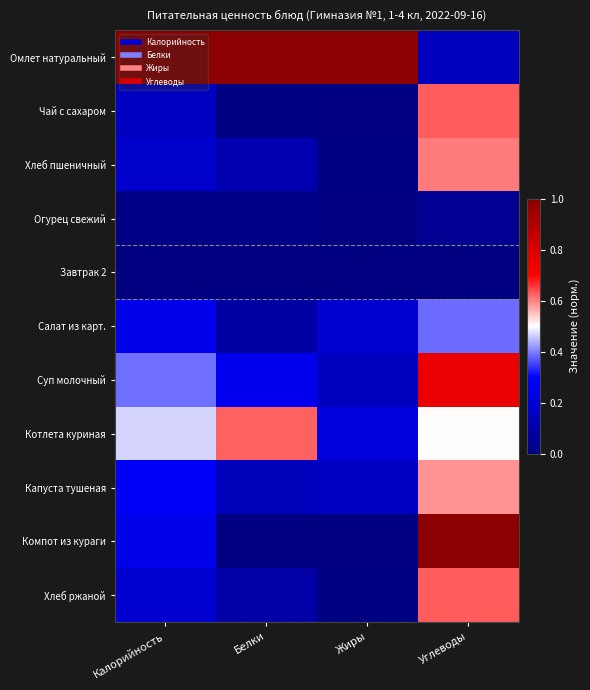

Reading left to right, transcribe all the data shown in this chart.

Омлет натуральный: Калорийность=1.0	Белки=1.0	Жиры=1.0	Углеводы=0.1
Чай с сахаром: Калорийность=0.2	Белки=0.0	Жиры=0.0	Углеводы=0.6
Хлеб пшеничный: Калорийность=0.2	Белки=0.1	Жиры=0.0	Углеводы=0.6
Огурец свежий: Калорийность=0.0	Белки=0.0	Жиры=0.0	Углеводы=0.0
Завтрак 2: Калорийность=0.0	Белки=0.0	Жиры=0.0	Углеводы=0.0
Салат из карт.: Калорийность=0.3	Белки=0.1	Жиры=0.2	Углеводы=0.4
Суп молочный: Калорийность=0.4	Белки=0.3	Жиры=0.1	Углеводы=0.8
Котлета куриная: Калорийность=0.5	Белки=0.6	Жиры=0.2	Углеводы=0.5
Капуста тушеная: Калорийность=0.3	Белки=0.1	Жиры=0.2	Углеводы=0.6
Компот из кураги: Калорийность=0.3	Белки=0.0	Жиры=0.0	Углеводы=1.0
Хлеб ржаной: Калорийность=0.2	Белки=0.1	Жиры=0.0	Углеводы=0.6